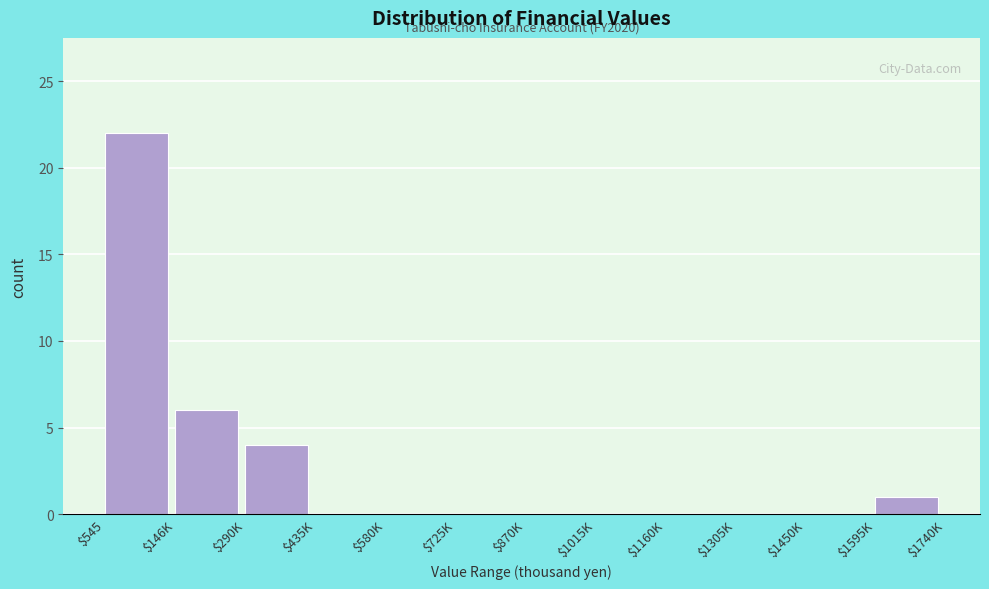

True or false: the data shows -11 at $1305K.

False